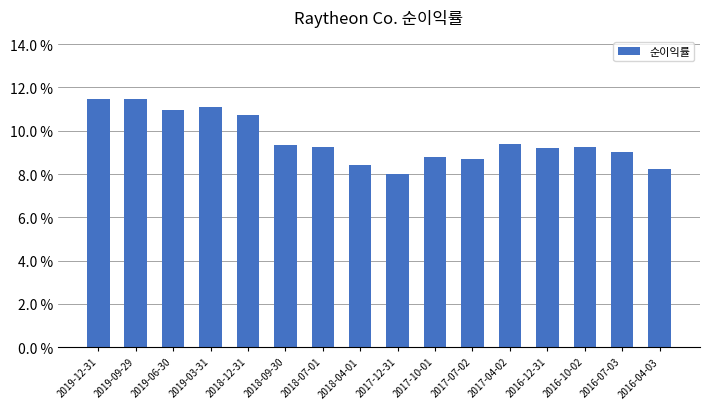

What is the value of the 1st bar from the left?

0.1